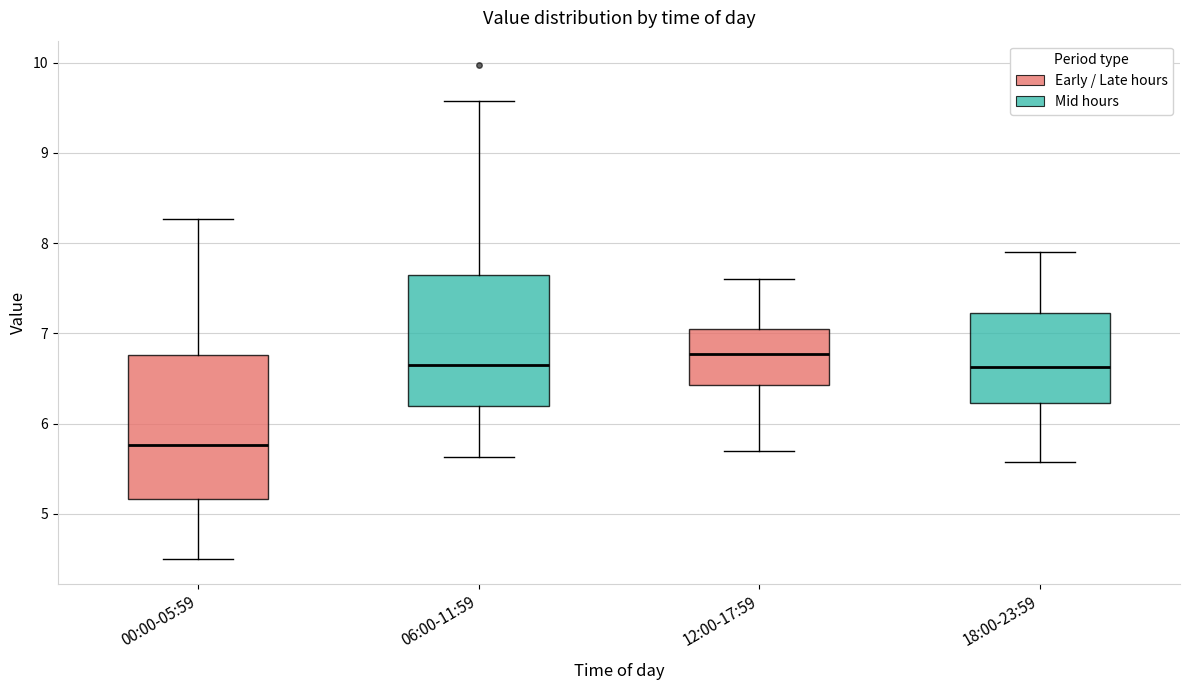

Which box is the tallest, from its lower edge to its upper edge?

00:00-05:59